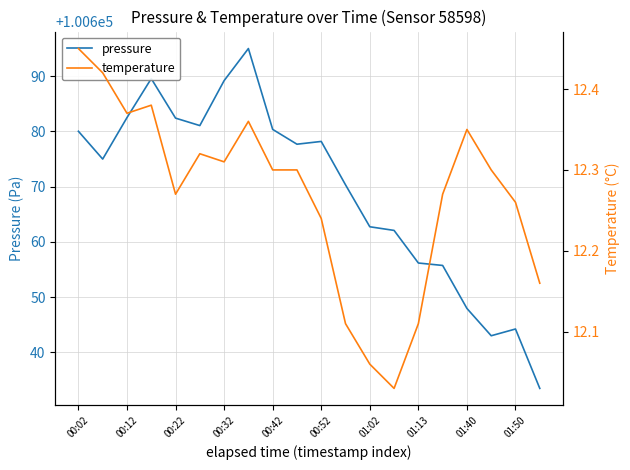

What is the difference between the second highest and second lowest values in the pressure series?

46.5